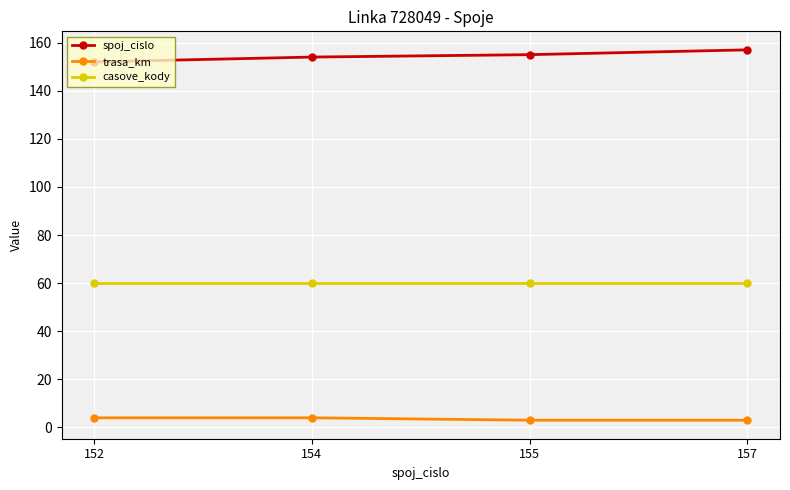

What are all the series names shown in the legend?

spoj_cislo, trasa_km, casove_kody